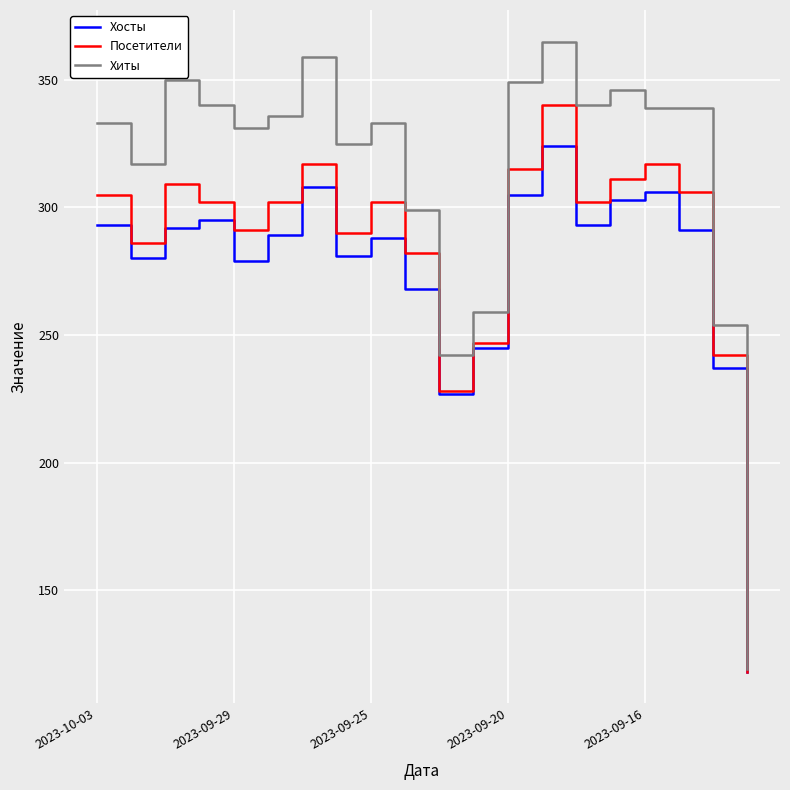

True or false: Хосты has more than 2 interior local peaks.

True